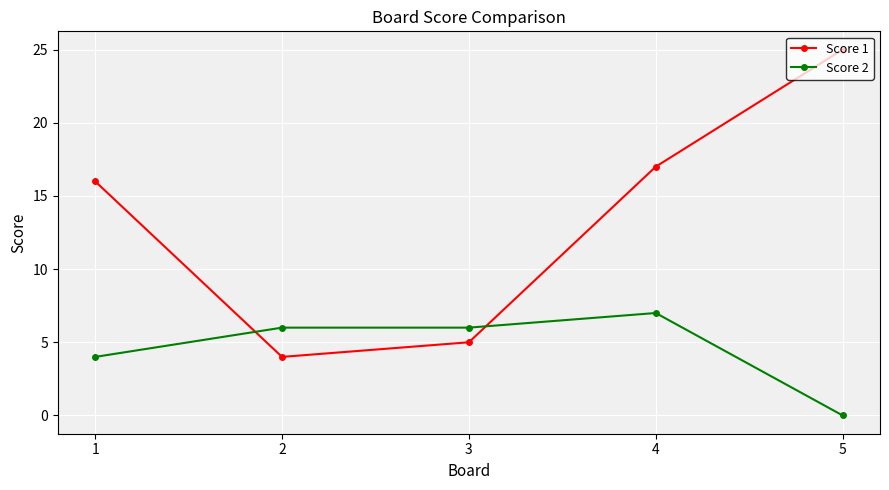

True or false: Score 2 and Score 1 intersect in this chart.

True